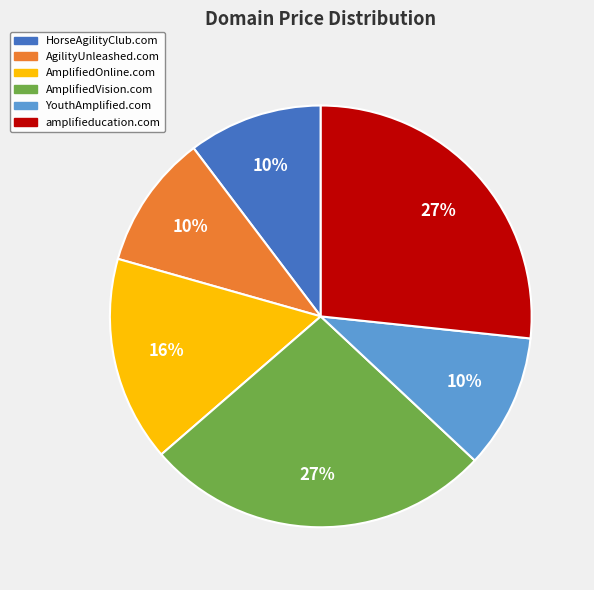

How many slices are in this pie chart?

6